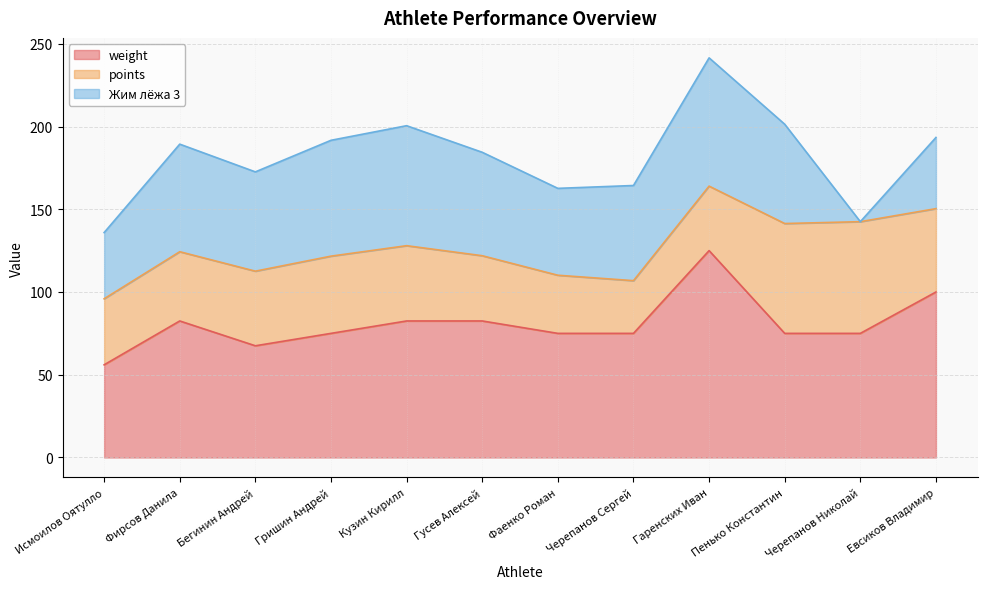

Read the weight value at Гаренских Иван.

125.0